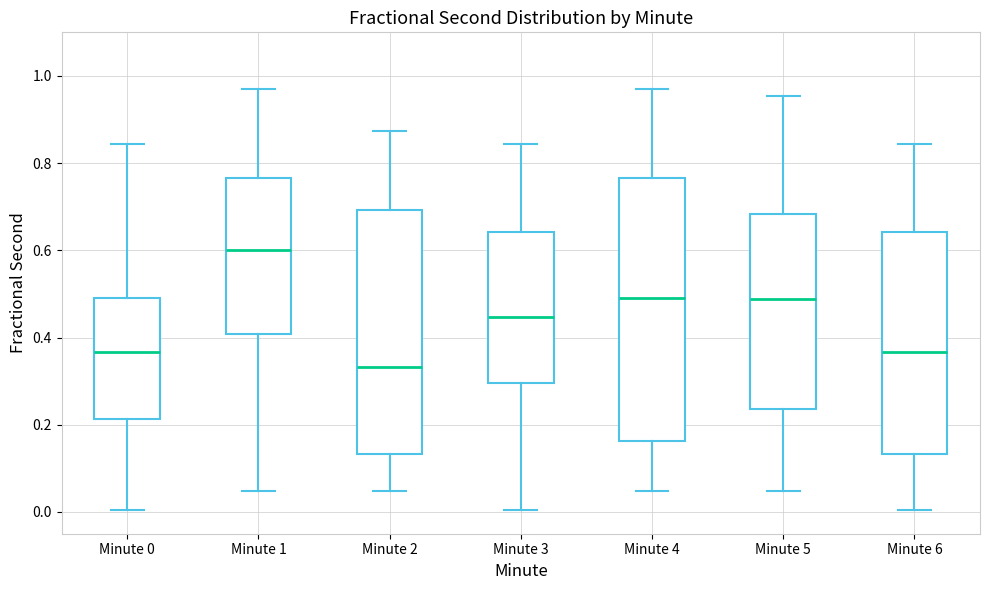

Comparing the boxes themselves (not the whiskers), which one is the tallest?

Minute 4